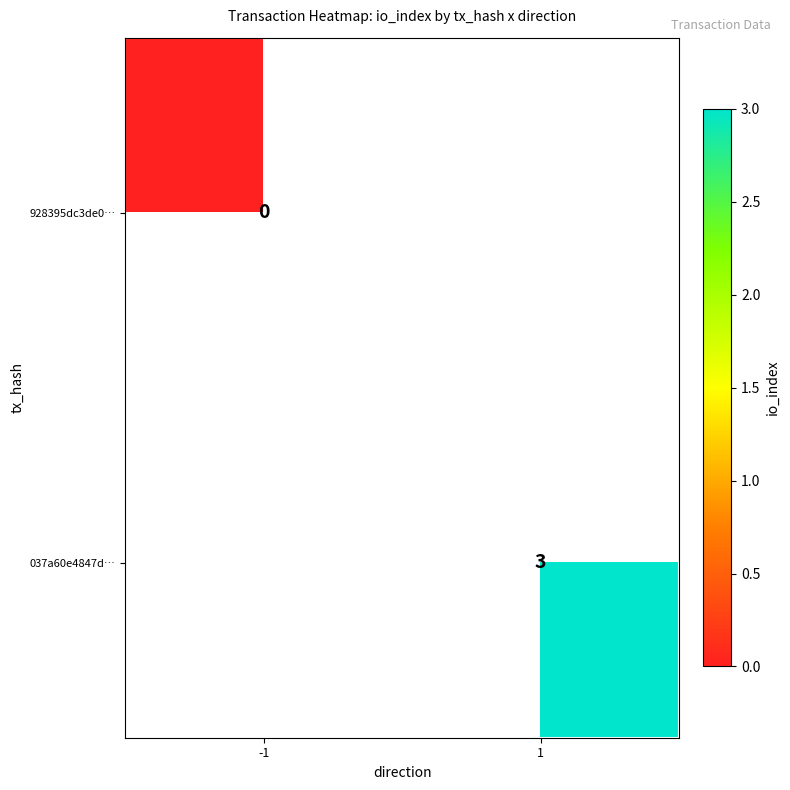

Is it true that 928395dc3de0… equals 0.0 at -1?

True